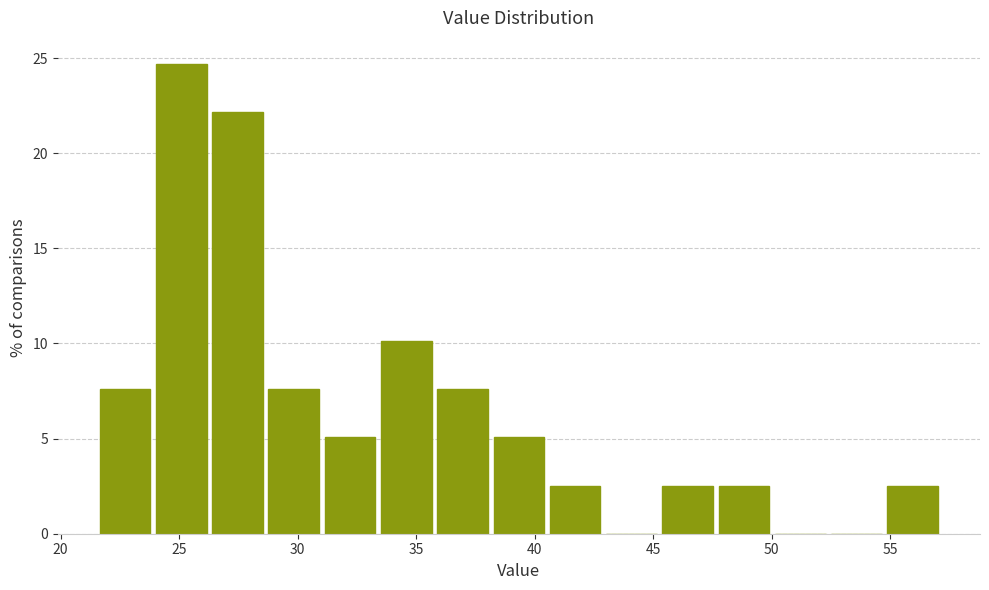

Reading left to right, list every bar in this chart as the range it spans on the x-axis followed by its height. Neither the bar edges nor the heights are printed on the chart, so give them approximately, as read against the axes.

21.5 to 24.0: 7.5
24.0 to 26.5: 24.5
26.5 to 29.0: 22.0
29.0 to 31.0: 7.5
31.0 to 33.5: 5.0
33.5 to 36.0: 10.0
36.0 to 38.5: 7.5
38.5 to 40.5: 5.0
40.5 to 43.0: 2.5
43.0 to 45.5: 0
45.5 to 48.0: 2.5
48.0 to 50.0: 2.5
50.0 to 52.5: 0
52.5 to 55.0: 0
55.0 to 57.5: 2.5